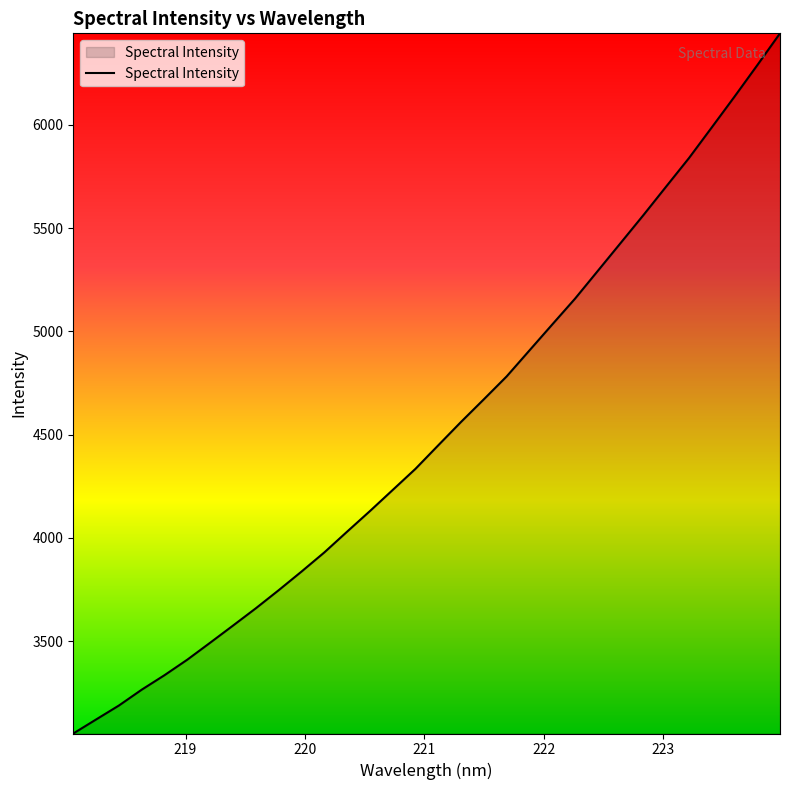

What is the difference between the maximum and minimum values?

3391.4